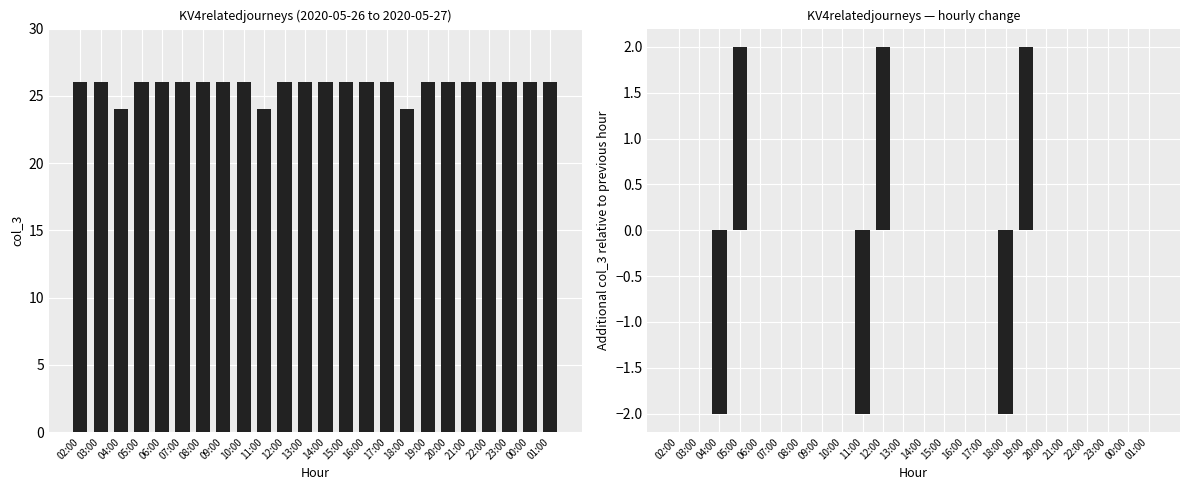

Where does the KV4relatedjourneys (diff) series first go above 0?

05:00